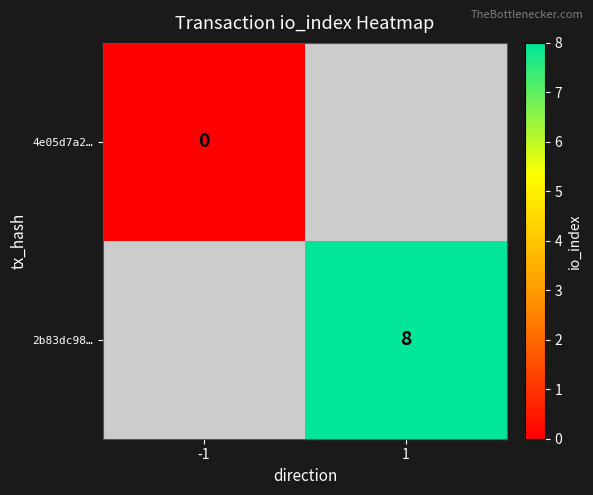

The 2b83dc98… series shows 3 at 1. True or false?

False